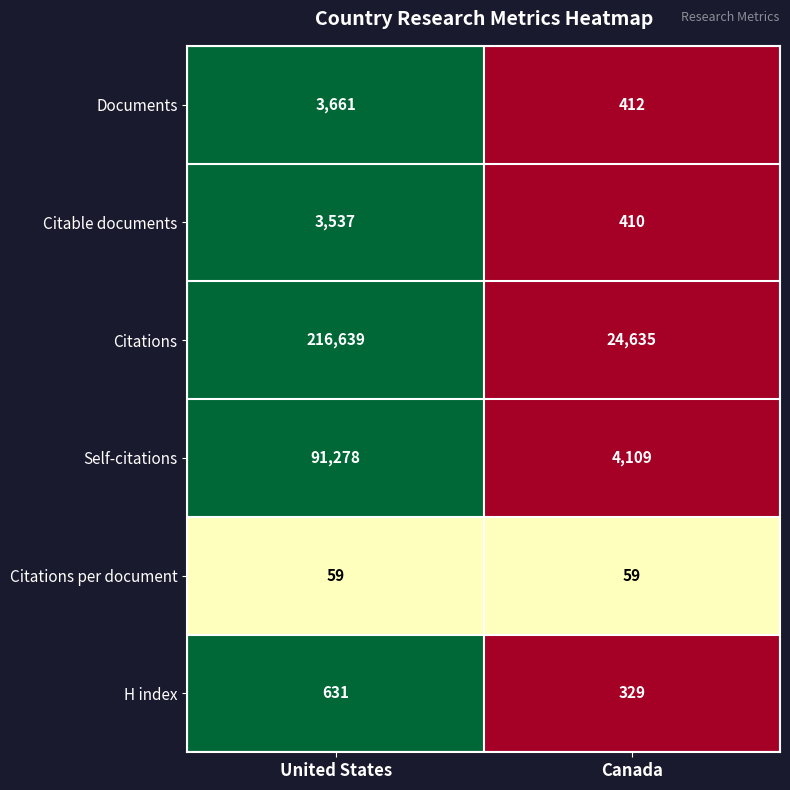

What is the total value across all series at United States?

315805